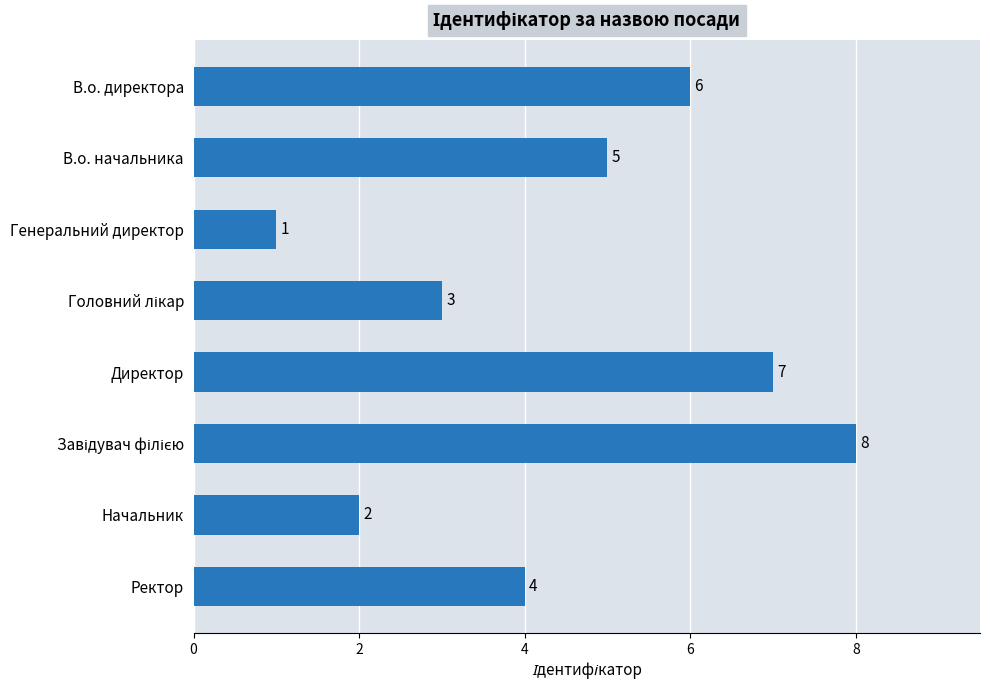

What is the difference between the maximum and minimum values?

7